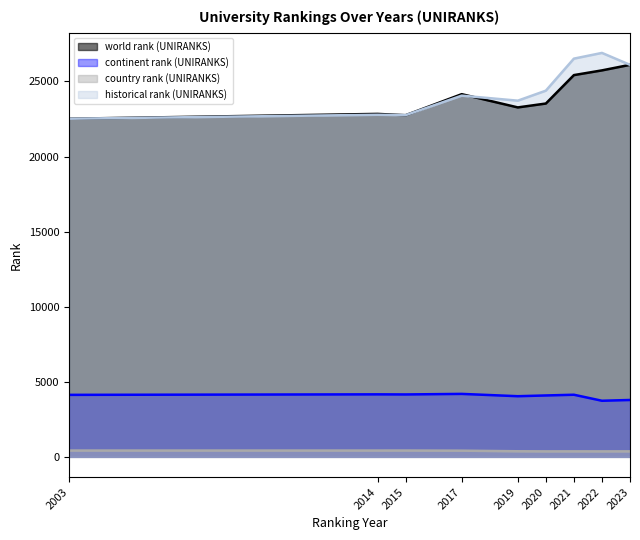

What is the value of the historical rank (UNIRANKS) point at the 8th from the left?

26898.0